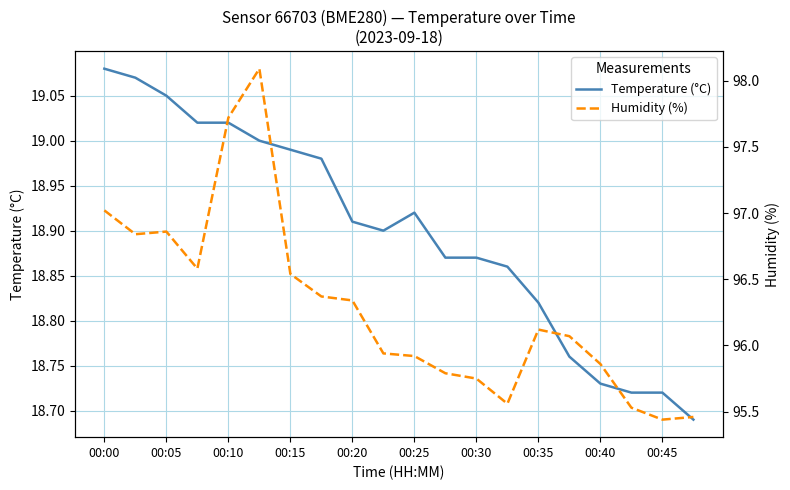

How many interior local peaks does the Humidity (%) series have?

3